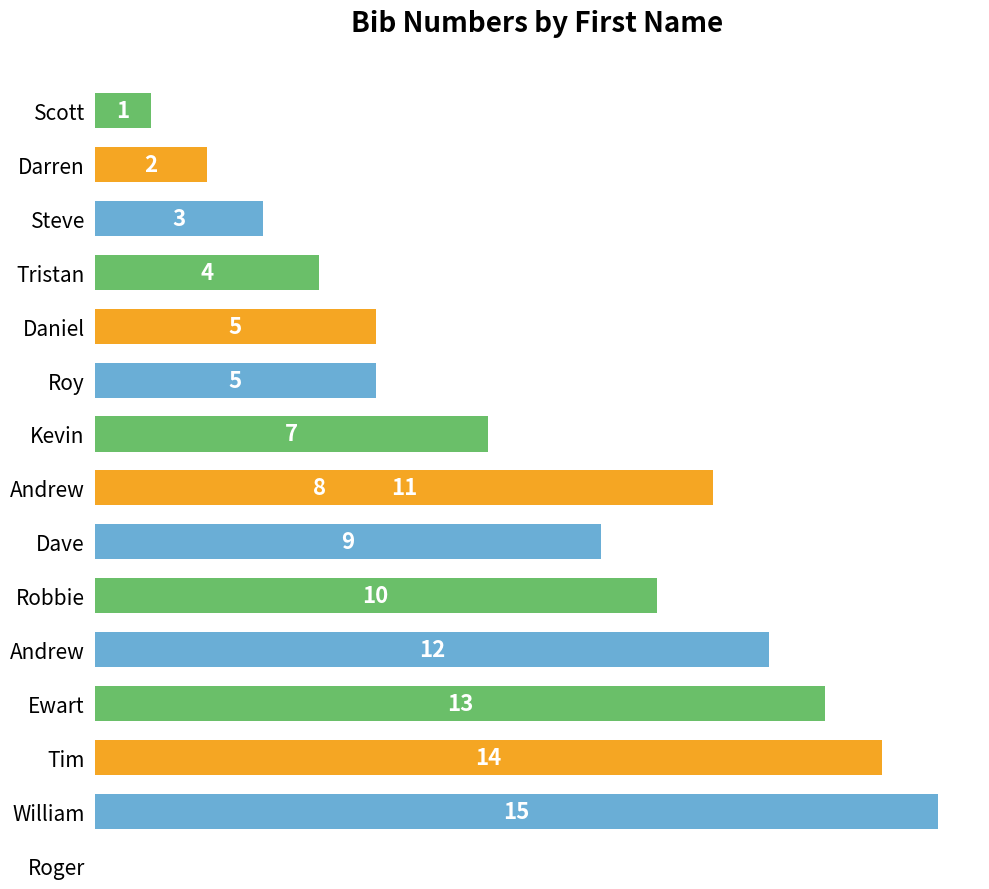

Count the number of data series in this chart.

1